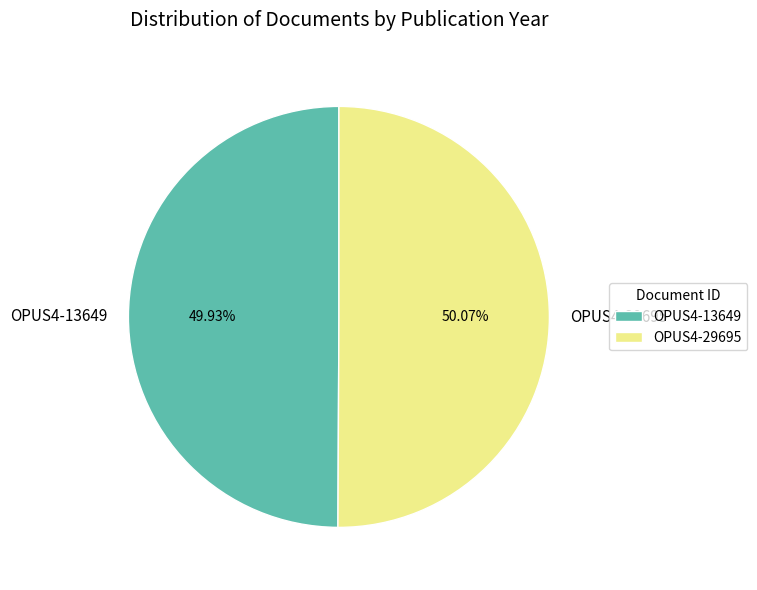

Approximately how many times larger is the value at OPUS4-13649 compared to OPUS4-29695?

1.0